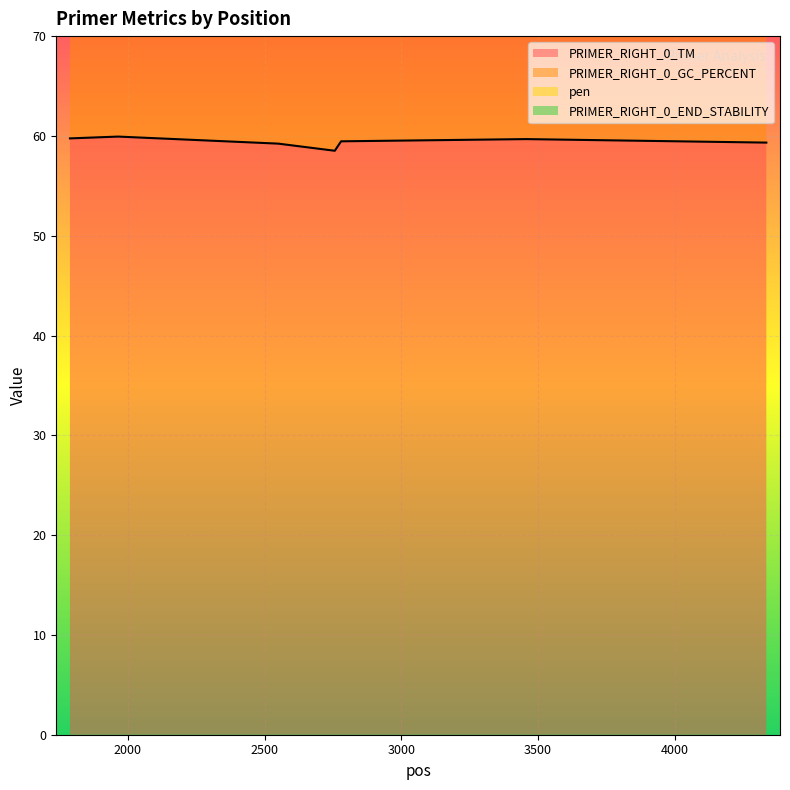

Is it true that PRIMER_RIGHT_0_TM equals 59.7 at 3458?

True